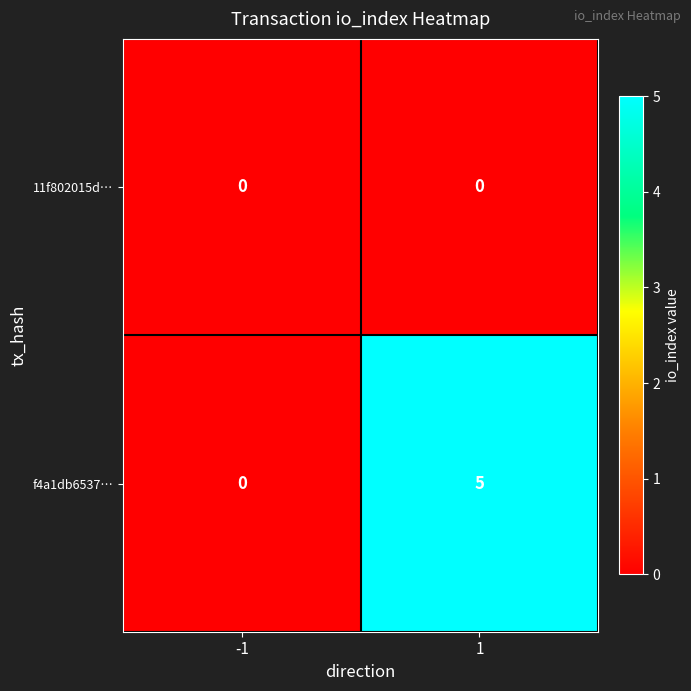

What value does the f4a1db6537… series have at 1?

5